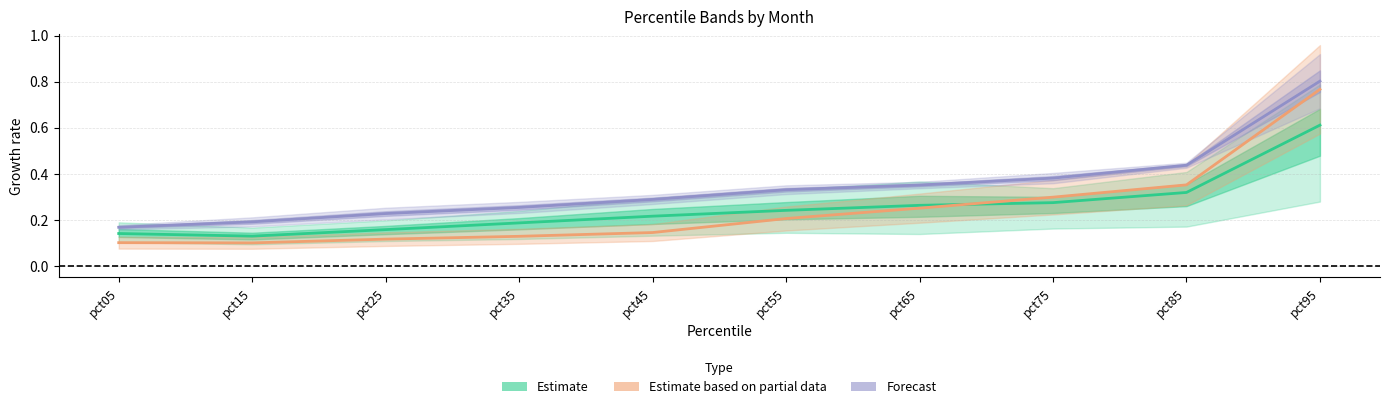

Which series ends up on top after the final intersection of Estimate based on partial data and Estimate?

Estimate based on partial data